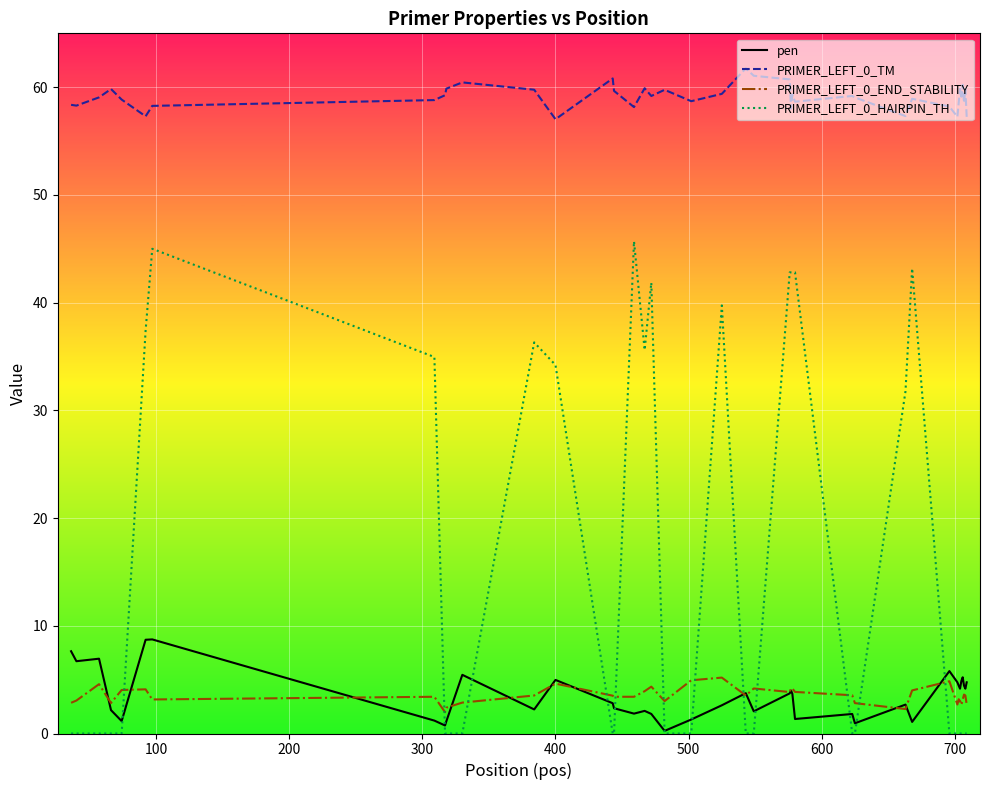

What is the sum of all PRIMER_LEFT_0_END_STABILITY values?

141.0